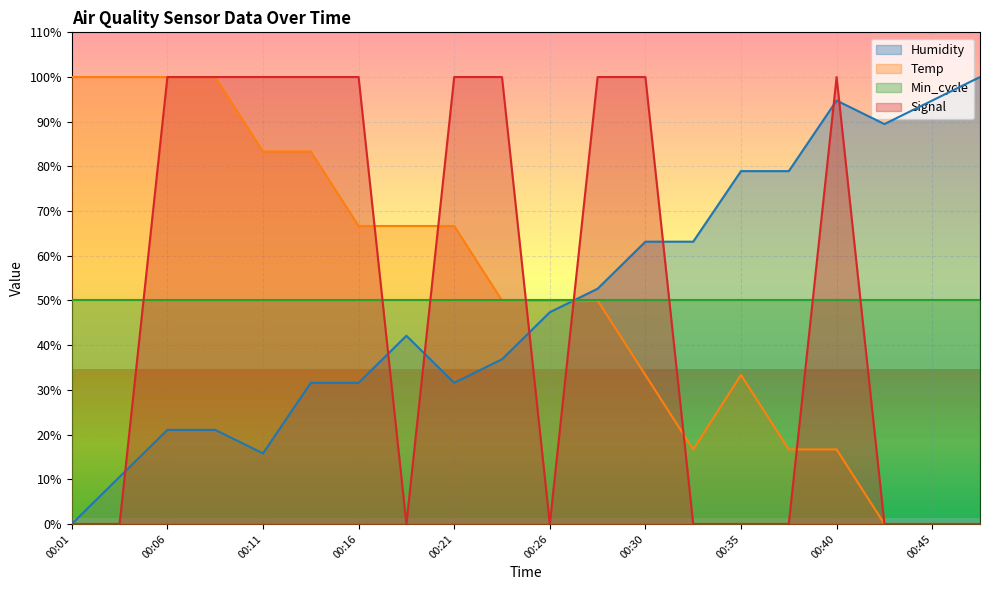

What are all the series names shown in the legend?

Humidity, Temp, Min_cycle, Signal